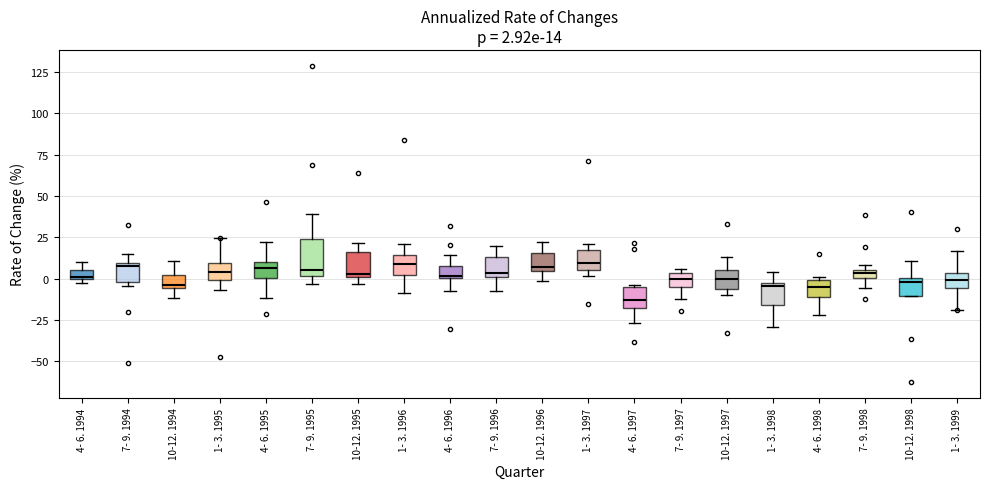

Which box is the tallest, from its lower edge to its upper edge?

7- 9. 1995